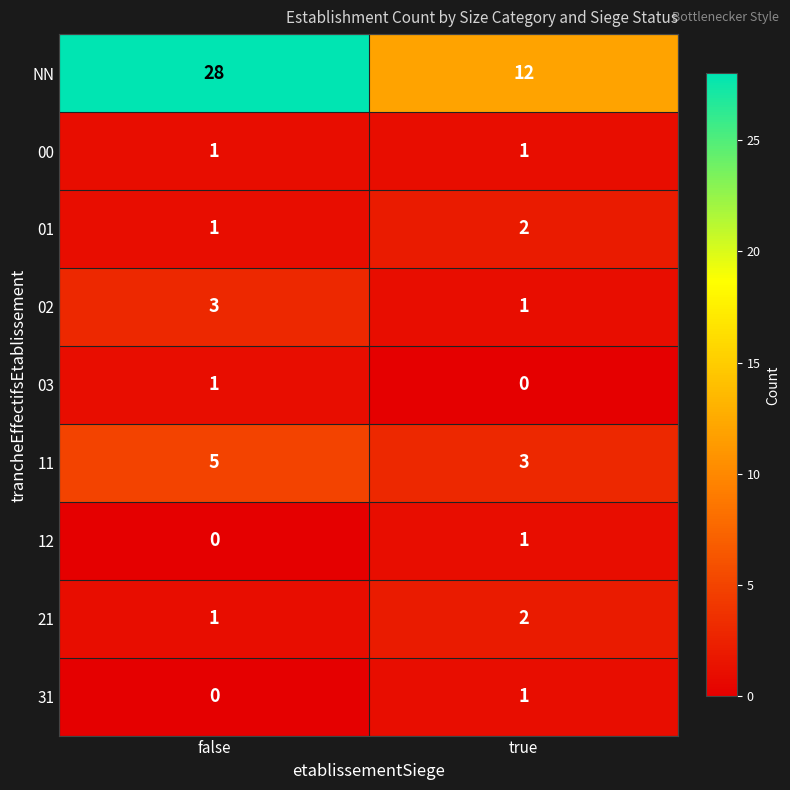

Reading right to left, transcribe all the data shown in this chart.

NN: true=12	false=28
00: true=1	false=1
01: true=2	false=1
02: true=1	false=3
03: true=0	false=1
11: true=3	false=5
12: true=1	false=0
21: true=2	false=1
31: true=1	false=0